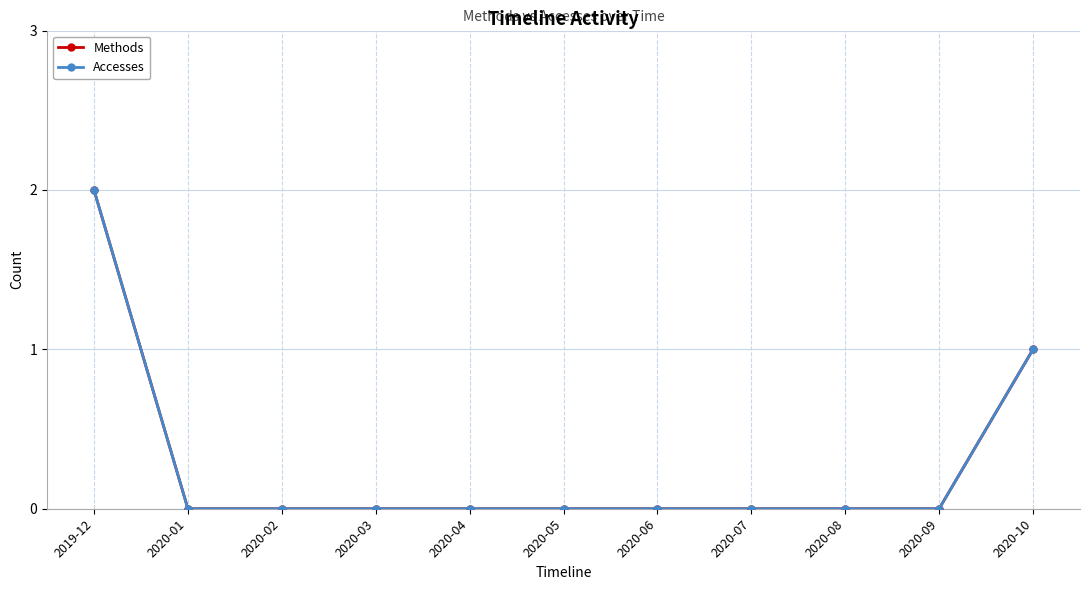

True or false: Accesses has a value of 1 at 2019-12.

False